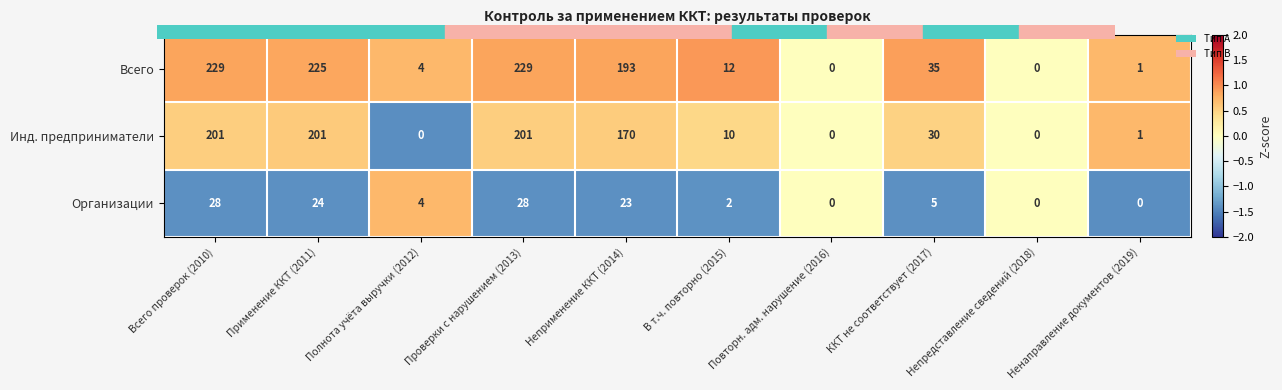

How many data points does each series have?

10